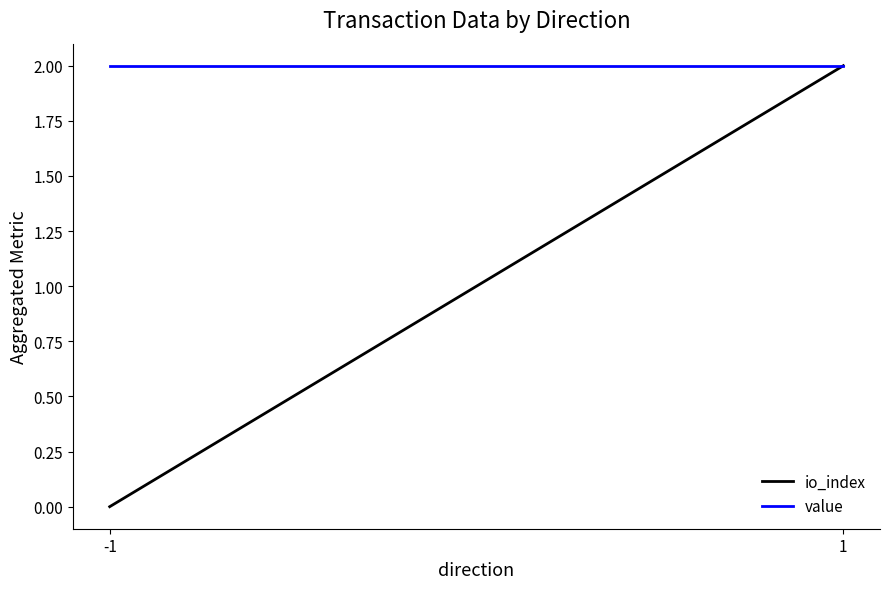

At which label does io_index reach its peak?

1